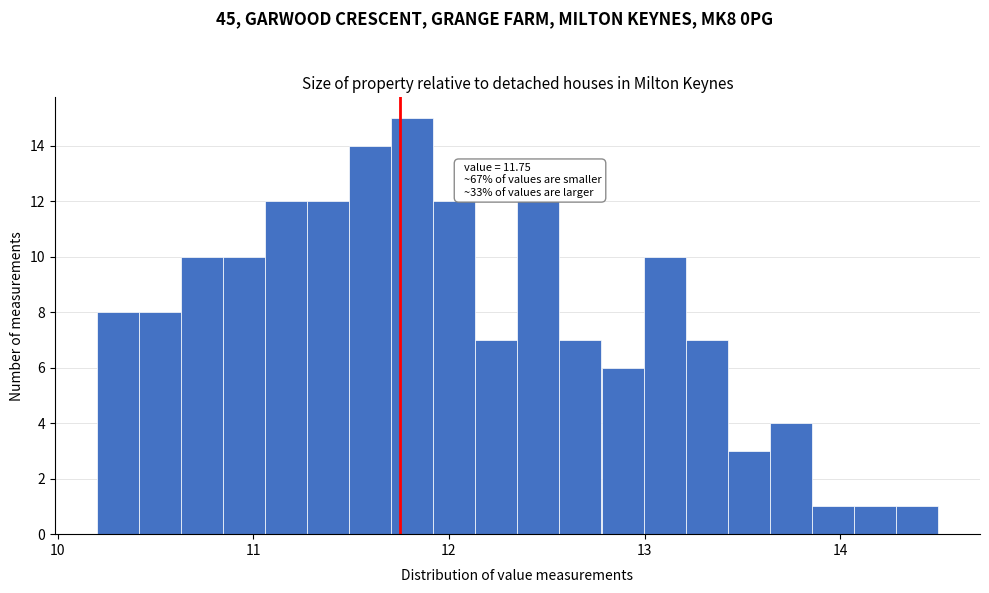

Around what value on the x-axis is the tallest bar? Give the approximate position of its centre, as read against the axis.

11.8